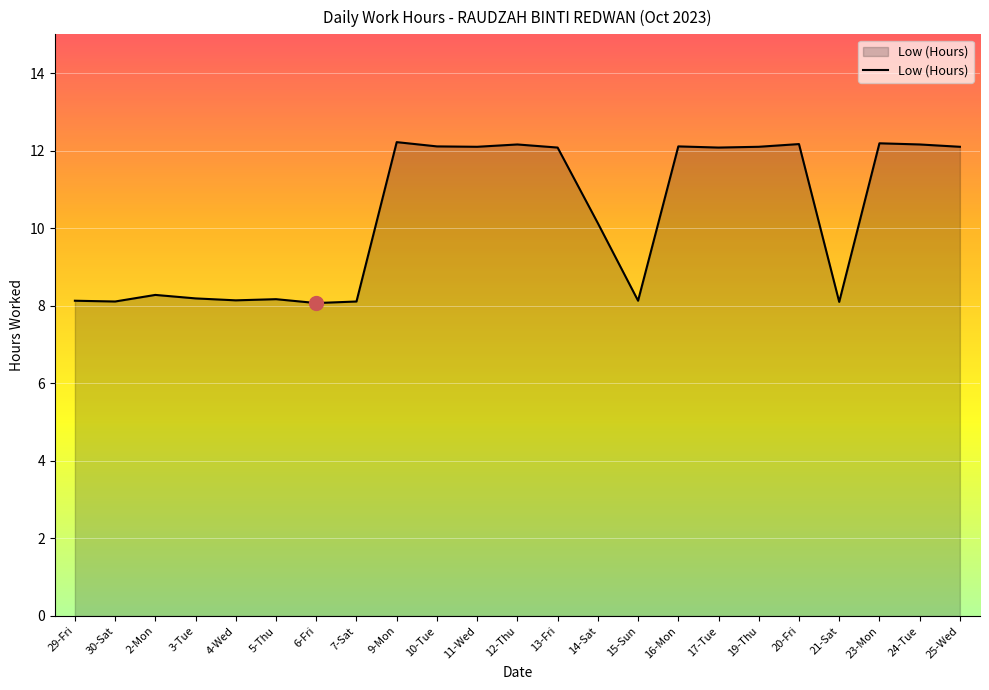

What is the greatest value displayed?

12.2